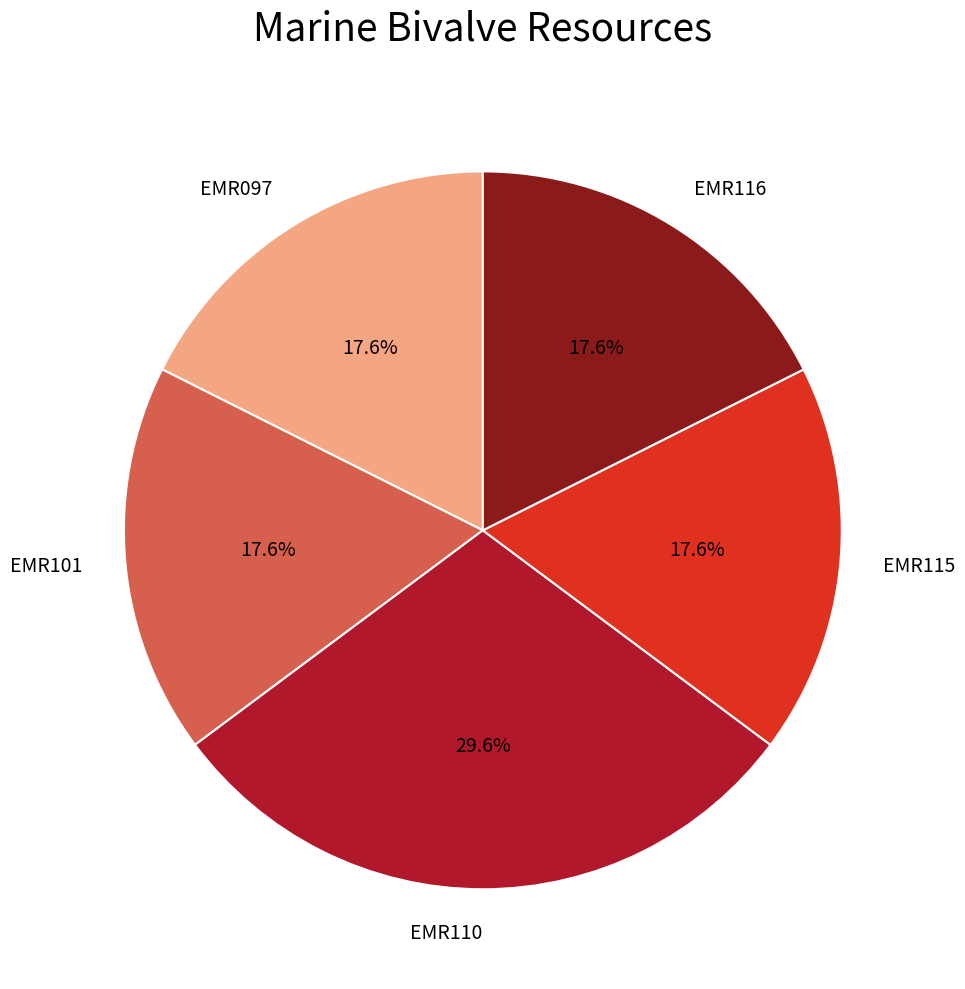

Approximately how many times larger is the value at EMR115 compared to EMR097?

1.0